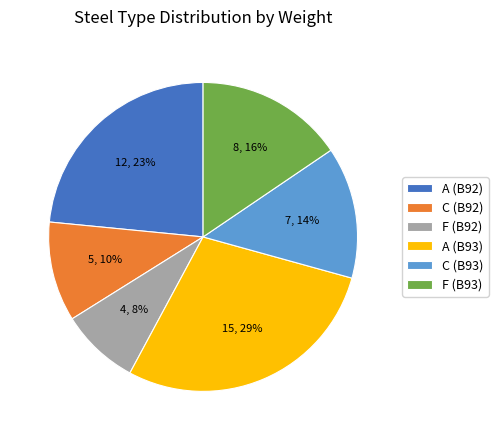

Rank the categories by value from highest to lowest.

A (B93), A (B92), F (B93), C (B93), C (B92), F (B92)